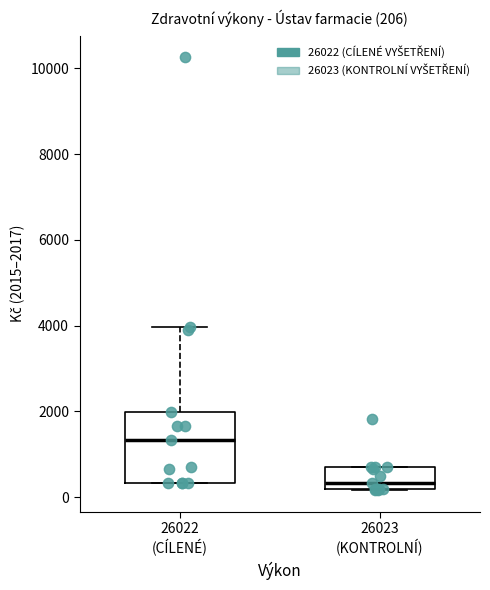

Which box has the highest median line?

26022 (CÍLENÉ)